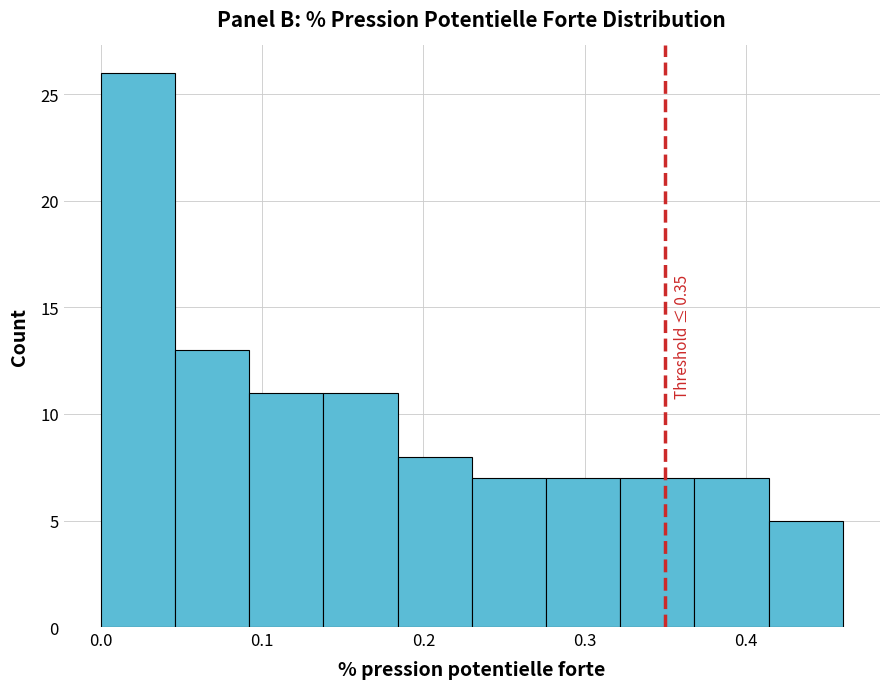

Which range on the x-axis has the tallest bar?

0.000 to 0.046